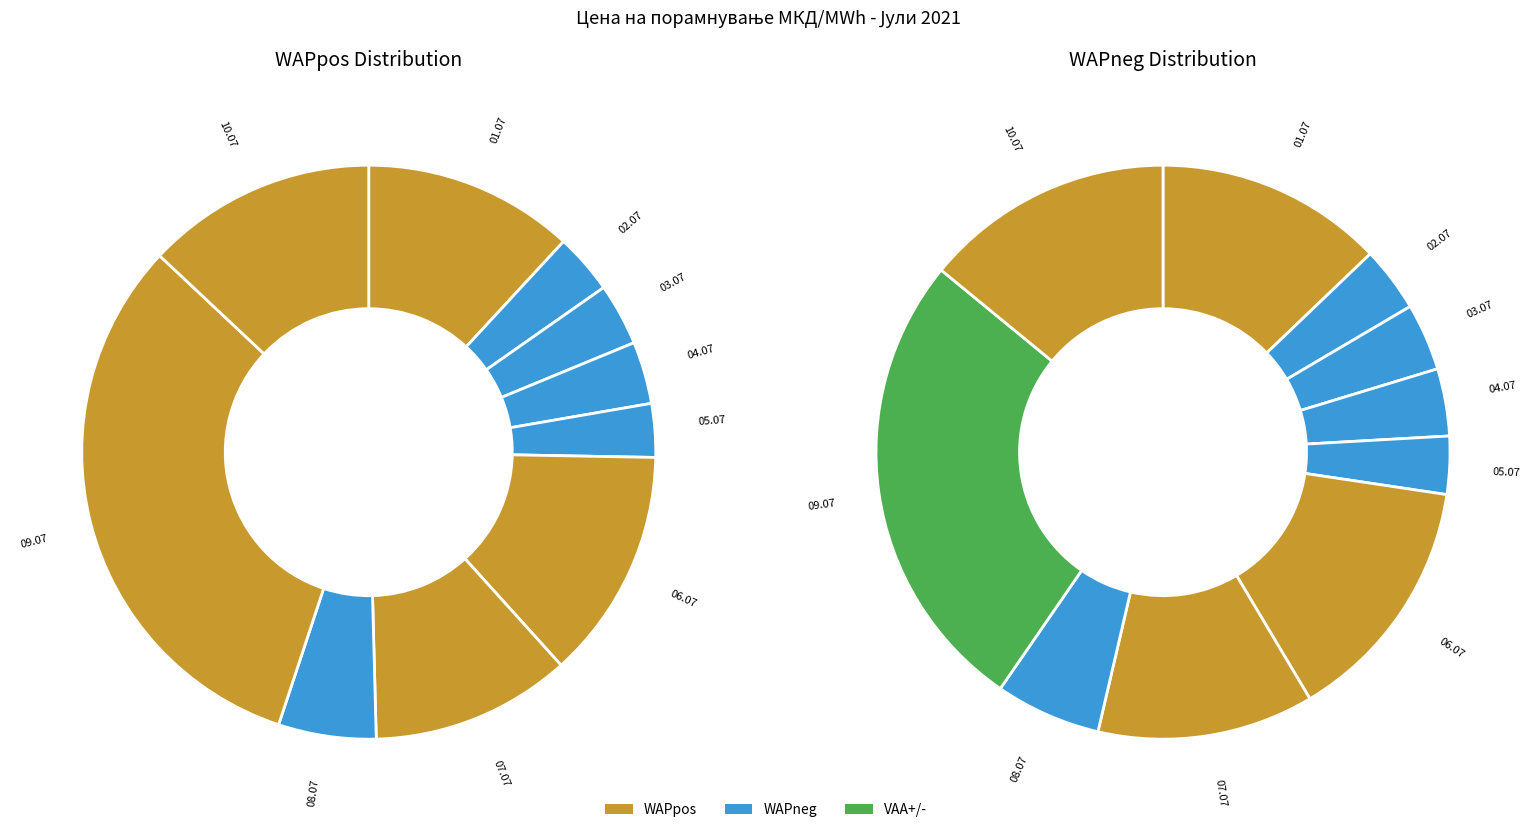

Does any single category account for the majority?

No